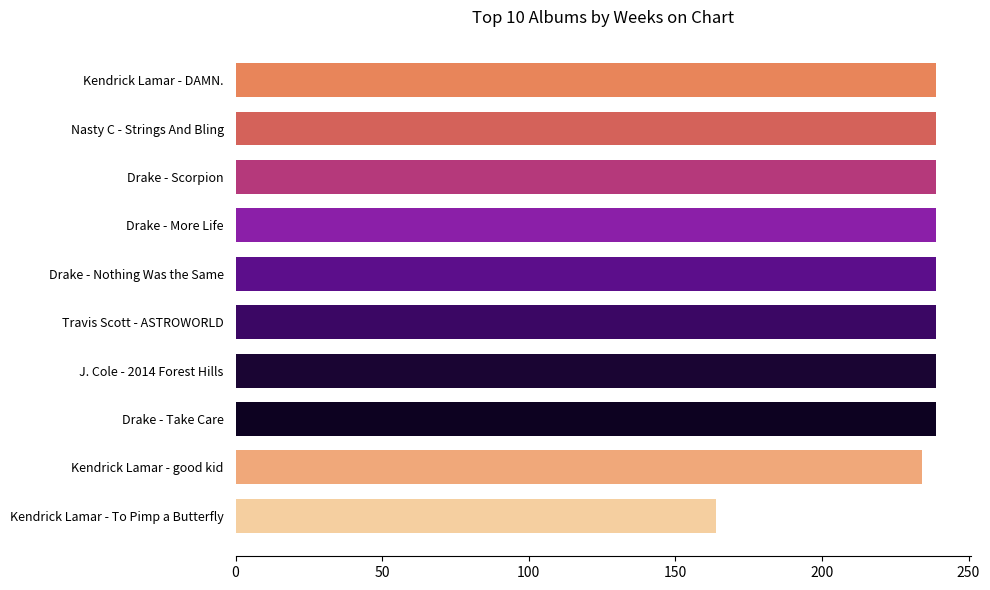

What is the difference between the maximum and second lowest values?

5